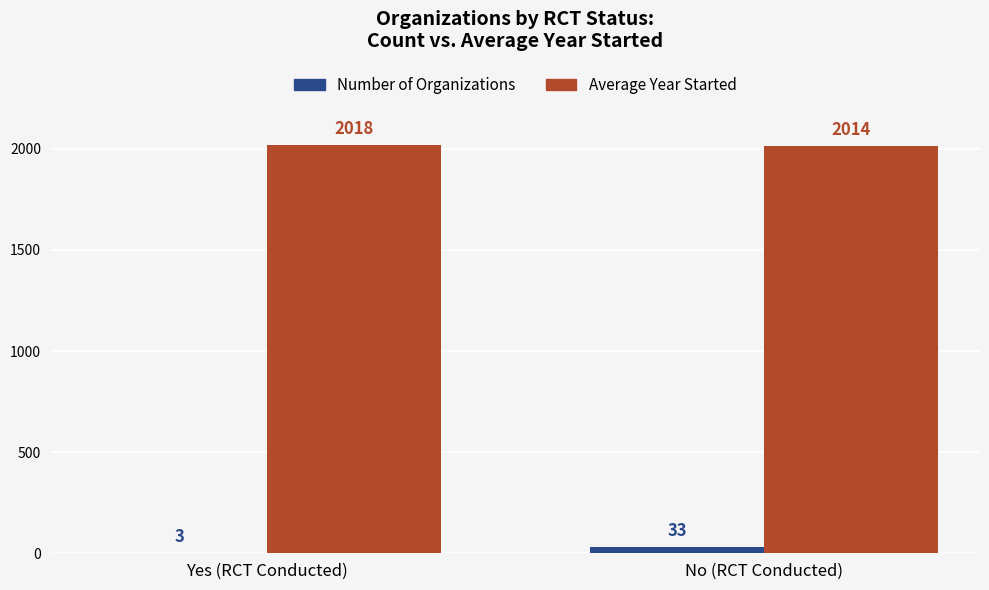

What is the total value across all series at Yes (RCT Conducted)?

2021